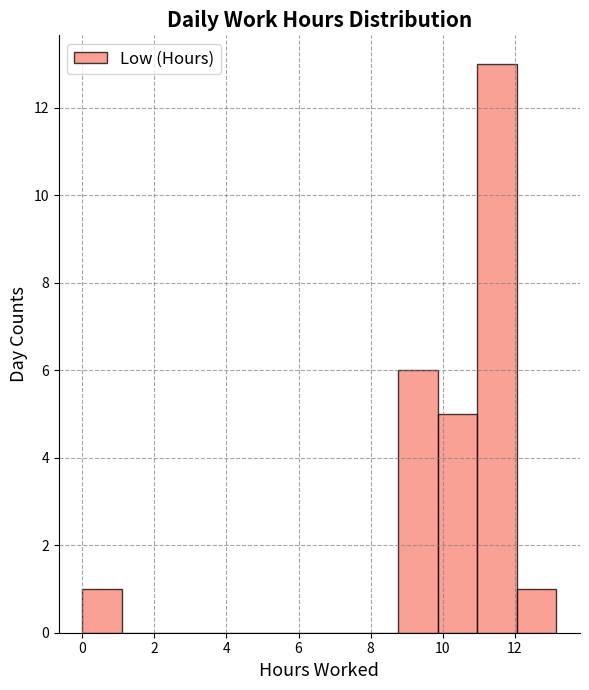

Over which range of the x-axis is the bar tallest?

11.0 to 12.0